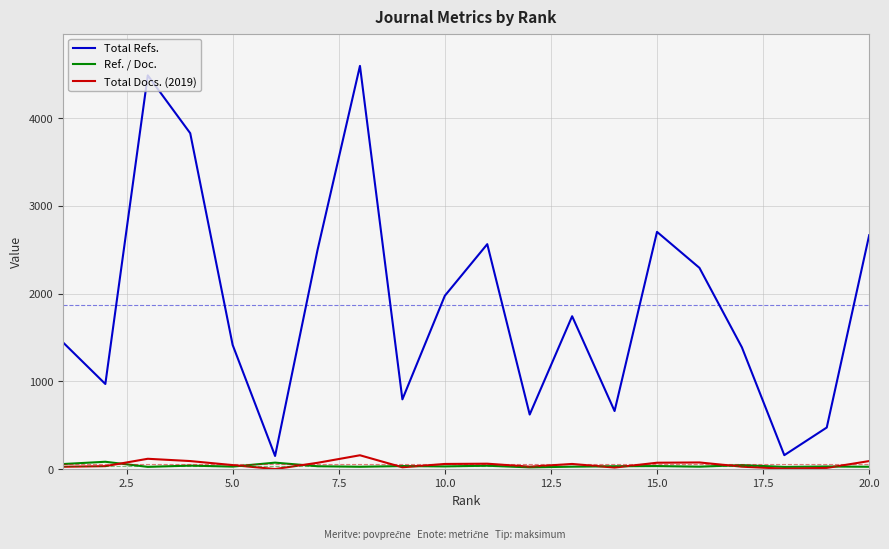

Which series has the largest total across all categories?

Total Refs.